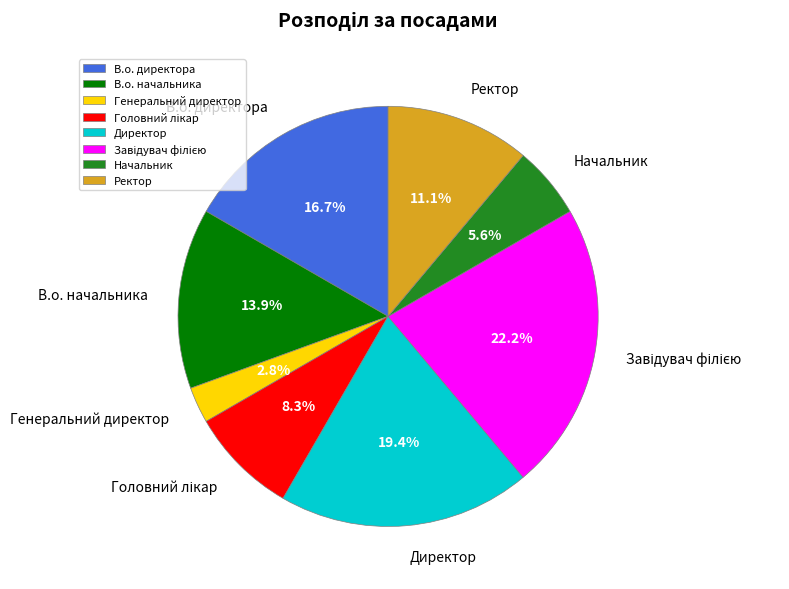

To the nearest percent, what is the average slice percentage?

12%